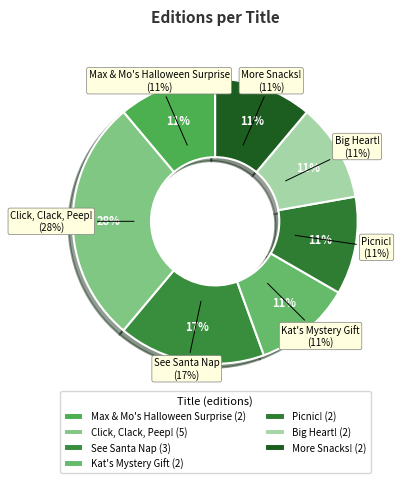

What is the largest slice in the pie chart?

Click, Clack, Peep!